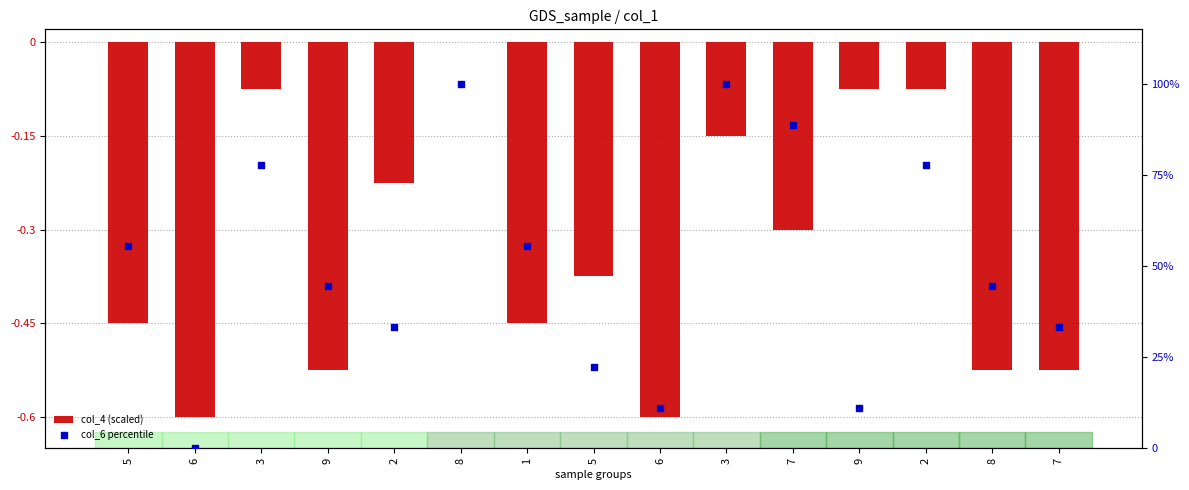

At which category is the sum across all series the highest?

8